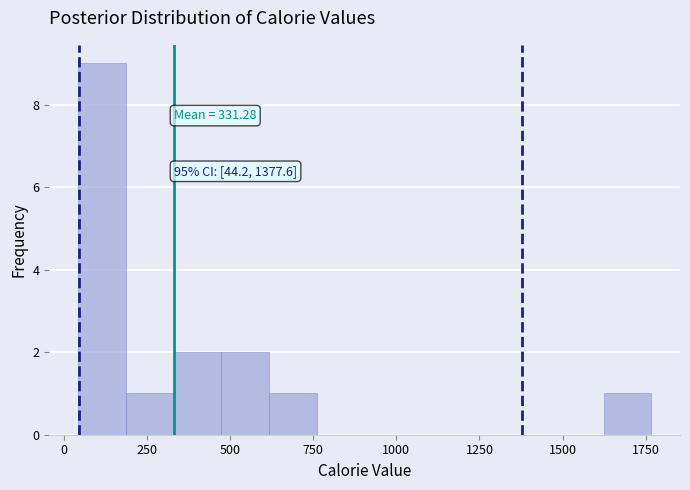

Read against the x-axis, roughly where is the centre of the tallest bar?

100